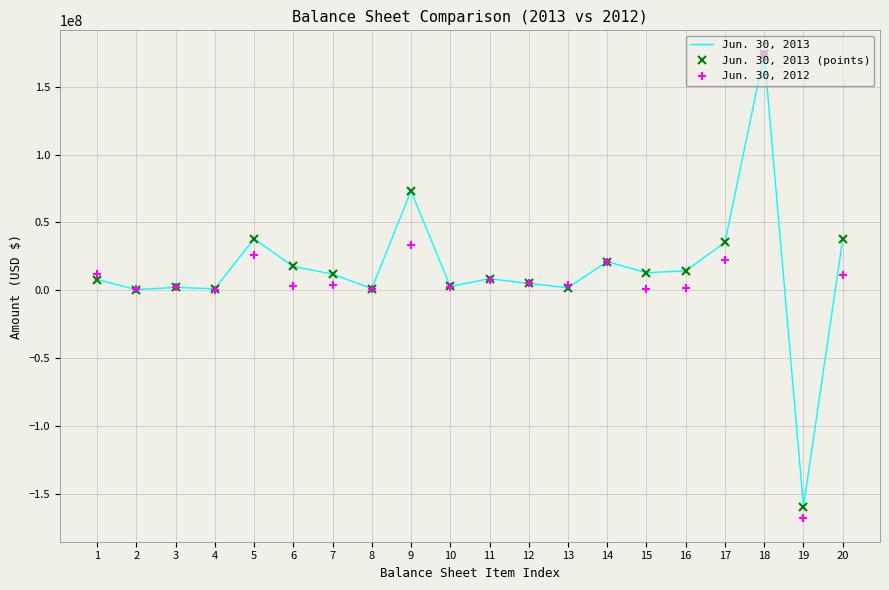

In Jun. 30, 2013, how many points are lower than both neighbors (excluding endpoints)?

7